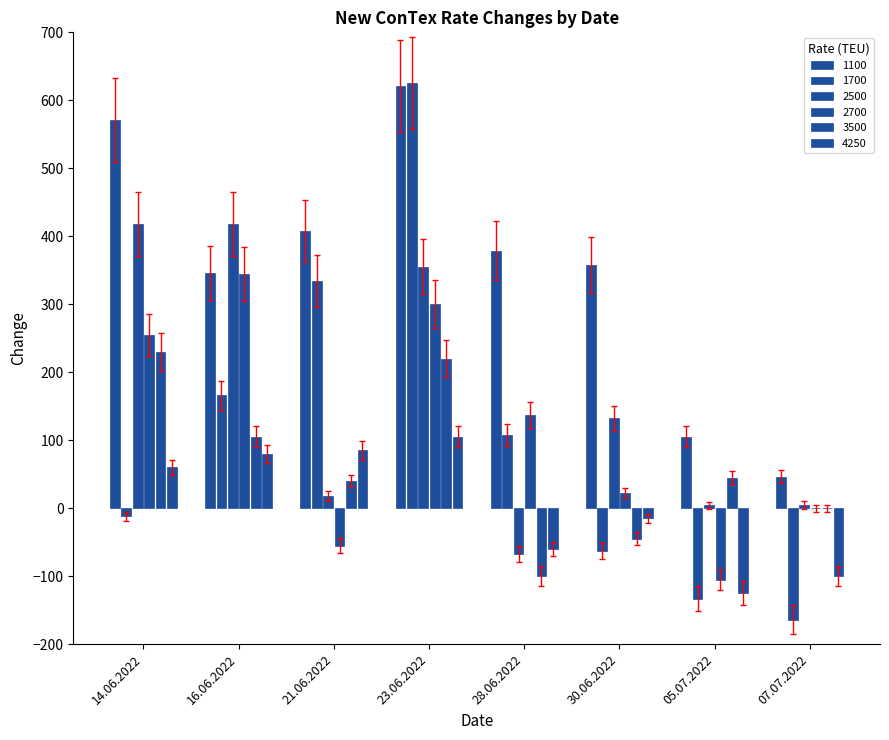

Does the chart contain stacked bars?

No